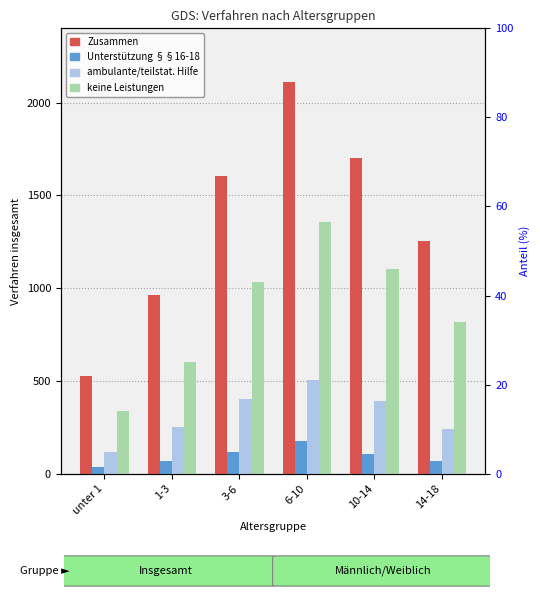

Rank the series by their average value, from lowest to highest.

Unterstützung §§16-18, ambulante/teilstat. Hilfe, keine Leistungen, Zusammen